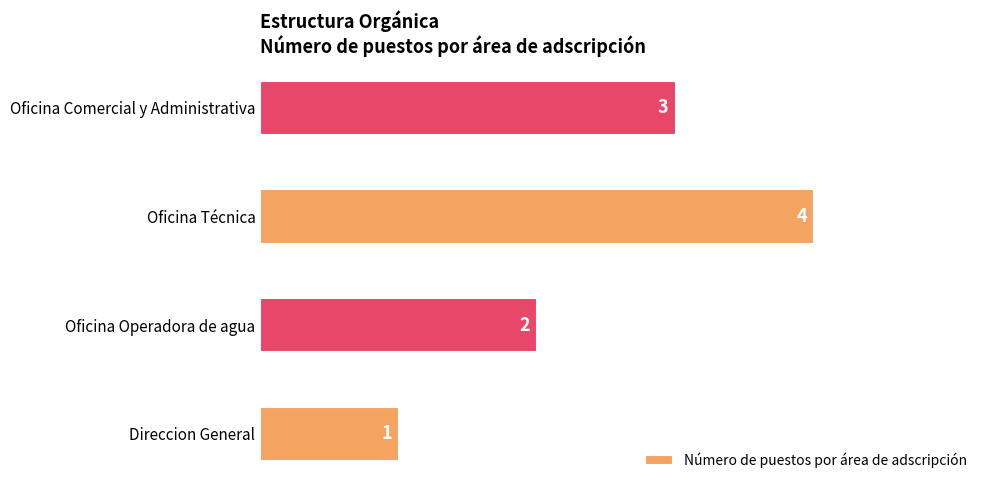

What is the difference between the second highest and minimum values?

2